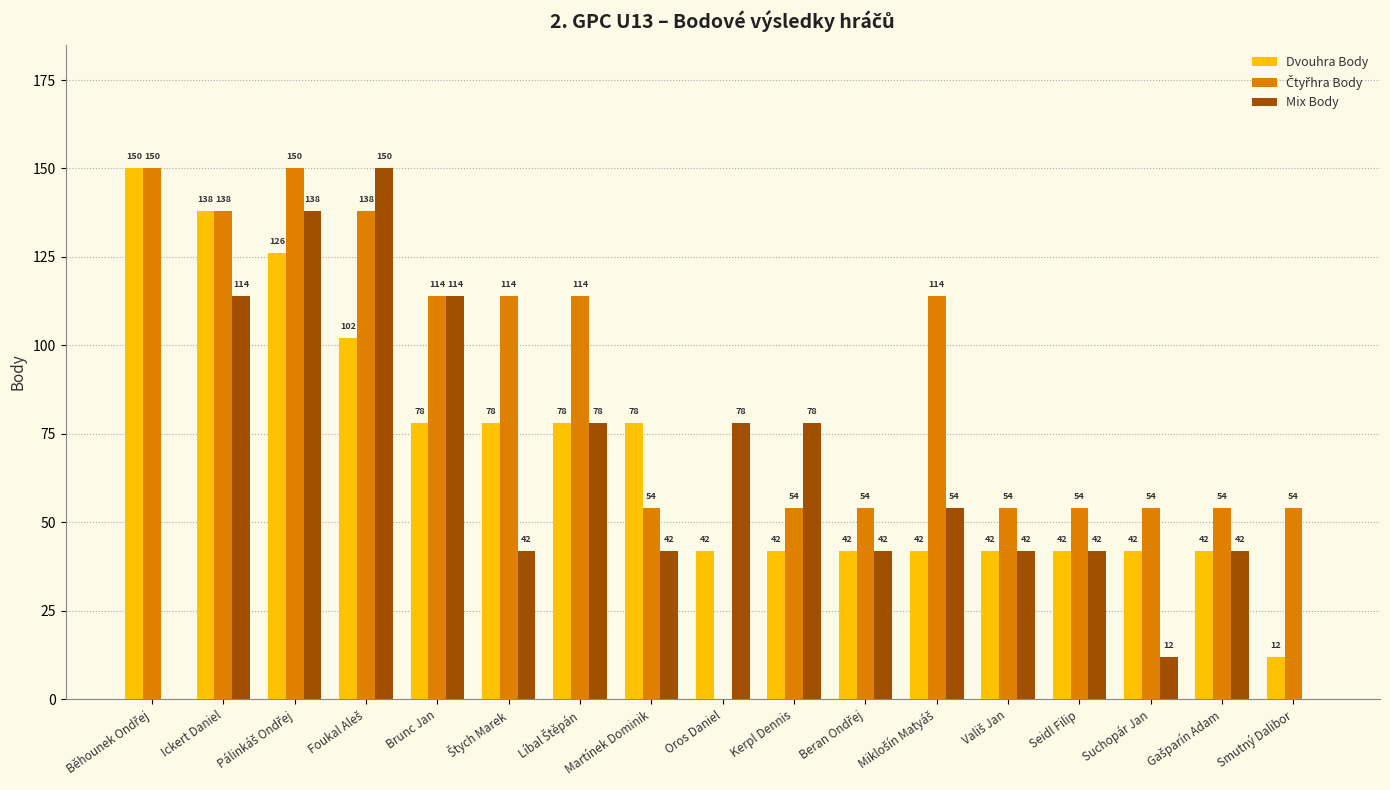

At which label does Mix Body first exceed 42?

Ickert Daniel